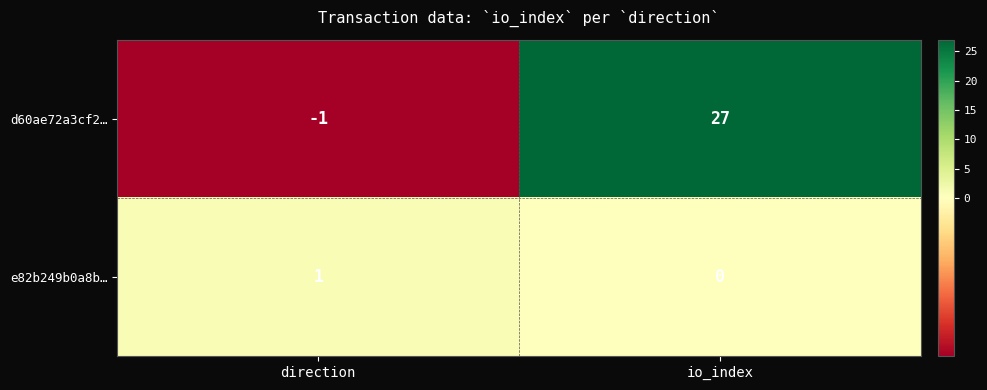

The d60ae72a3cf2… series shows -1 at direction. True or false?

True